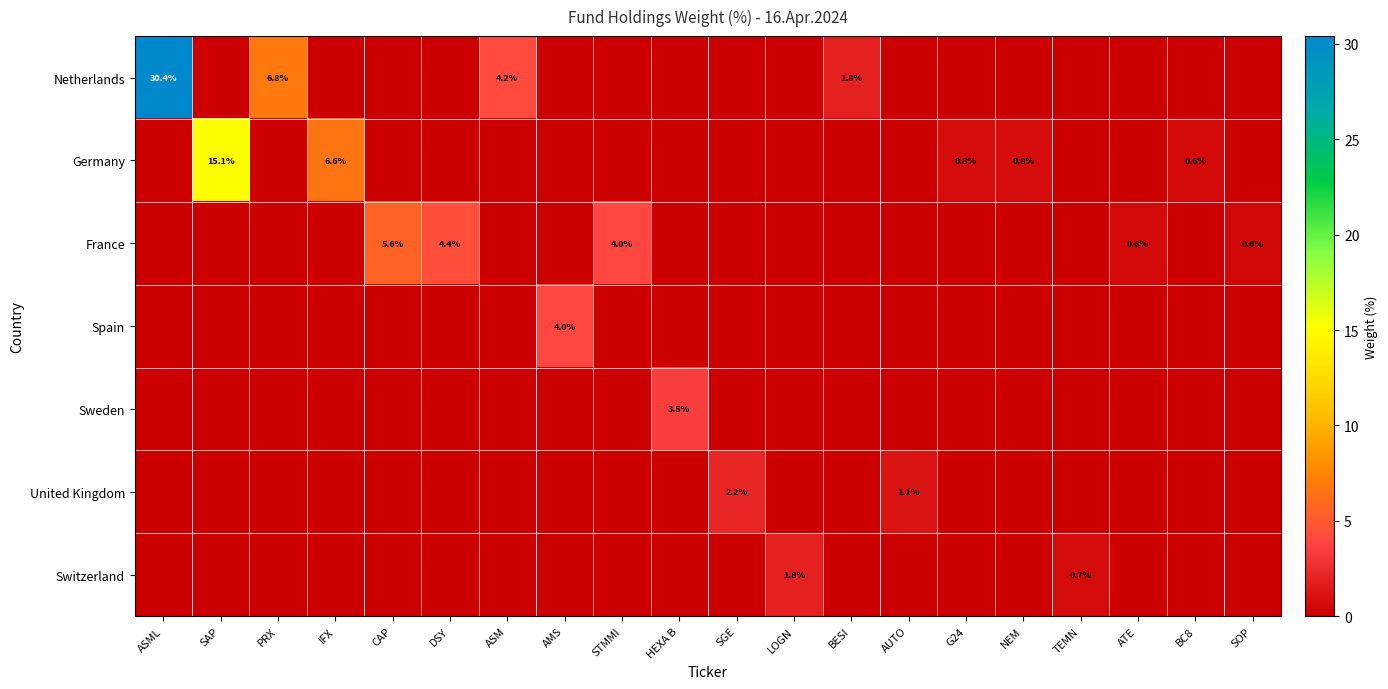

Which category has the lowest value across all series?

SAP